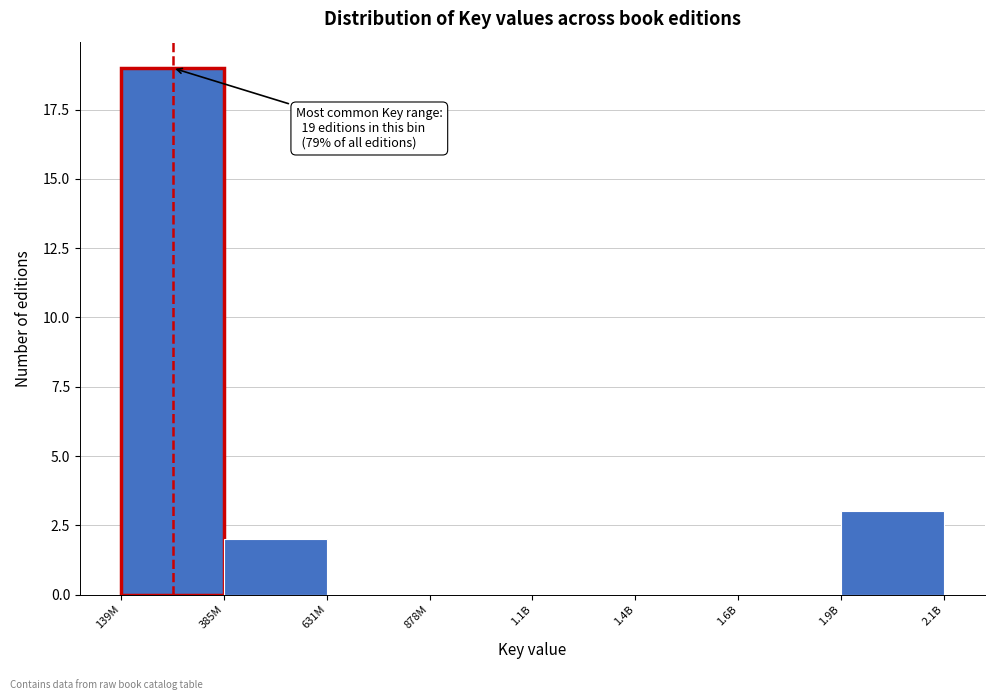

Reading left to right, extract all data points from this chart.

139M=19	385M=2	631M=0	878M=0	1.1B=0	1.4B=0	1.6B=0	1.9B=3